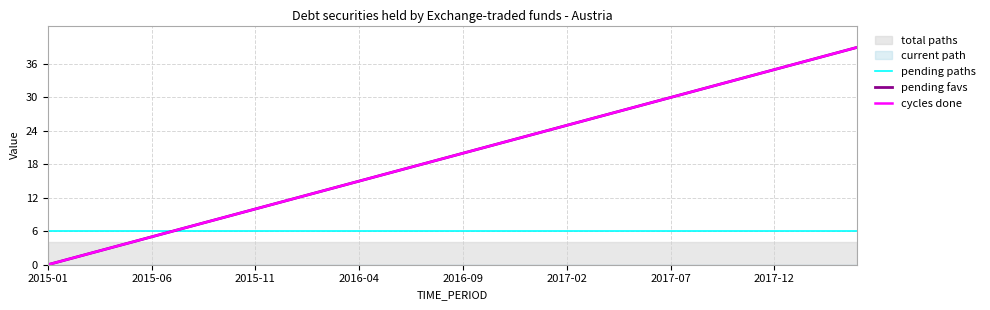

Which series has the largest total across all categories?

pending favs